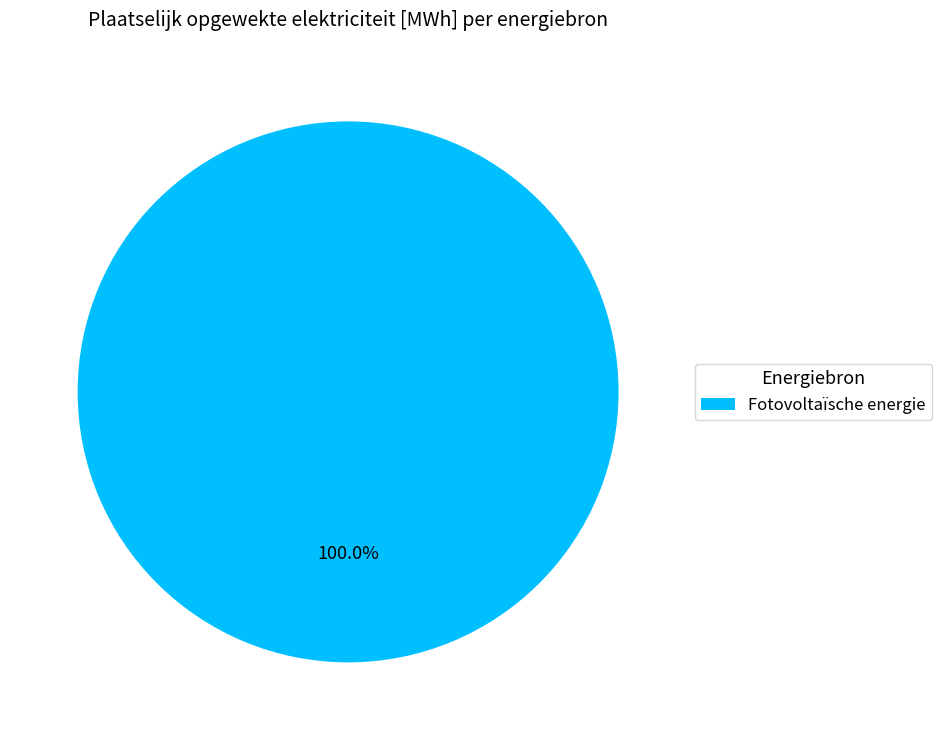

How many segments does this pie chart have?

1